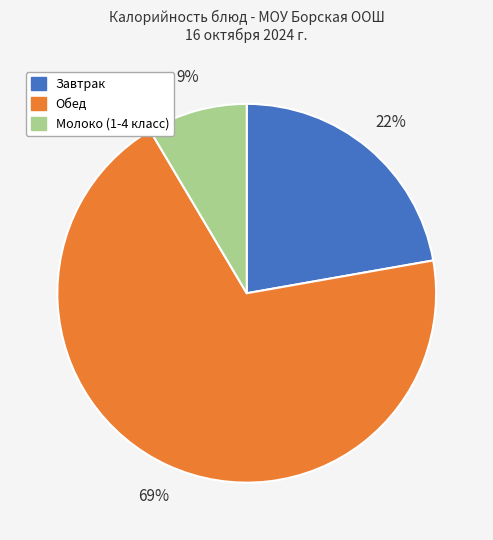

Which category accounts for the majority?

Обед